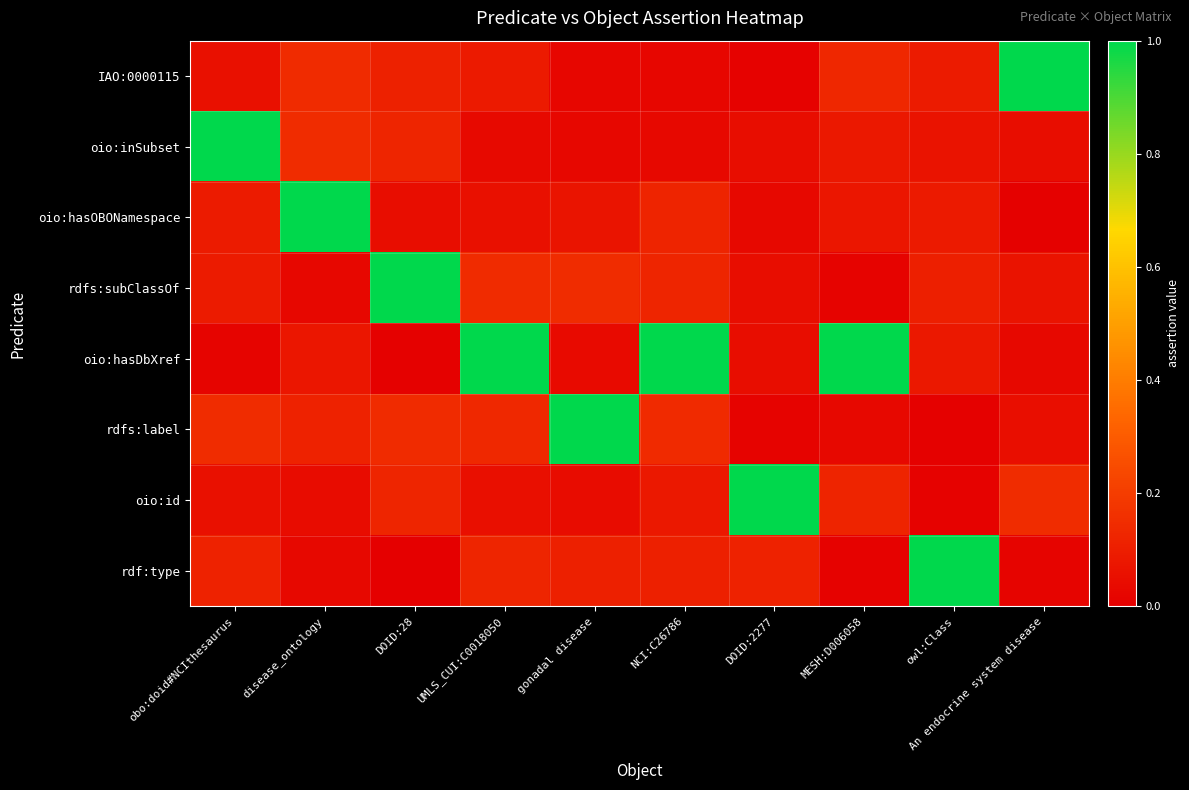

Which has a higher value, disease_ontology or NCI:C26786?

disease_ontology